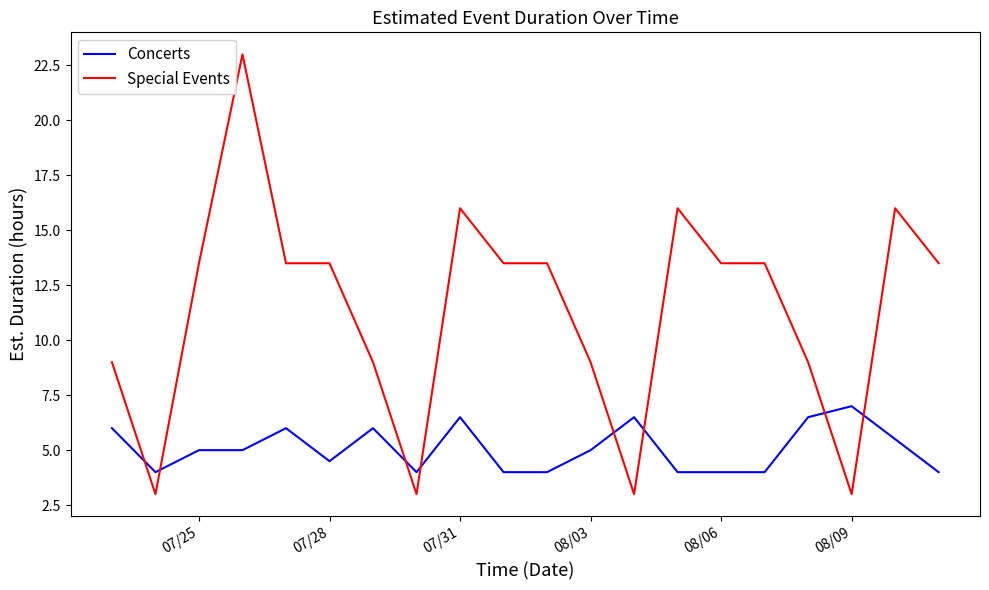

What is the difference between the maximum and minimum values in the Special Events series?

20.0